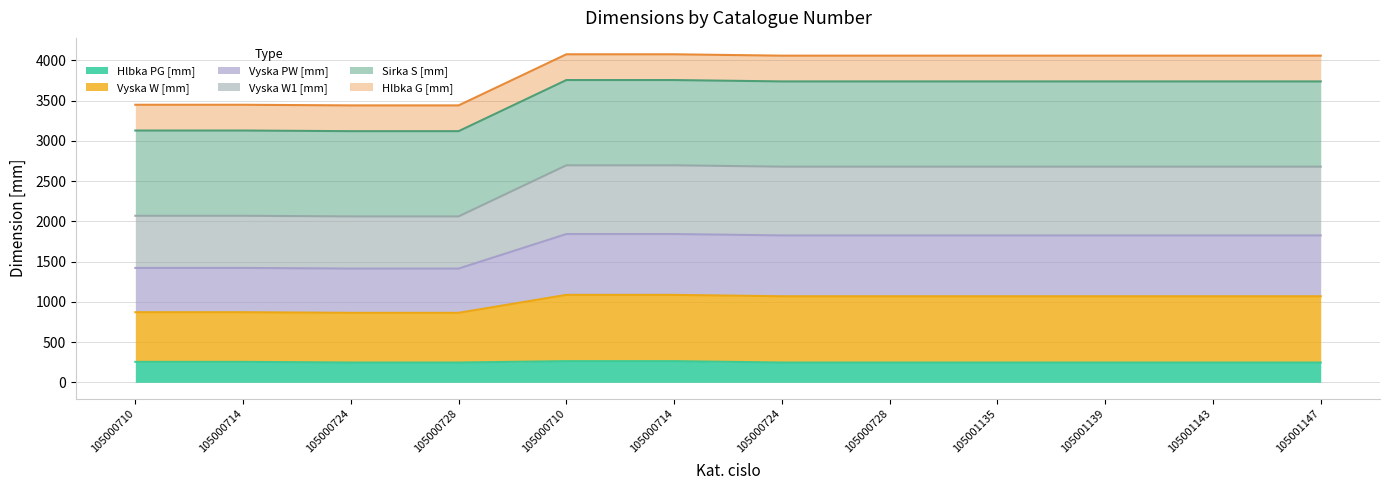

What are all the series names shown in the legend?

Hlbka PG [mm], Vyska W [mm], Vyska PW [mm], Vyska W1 [mm], Sirka S [mm], Hlbka G [mm]